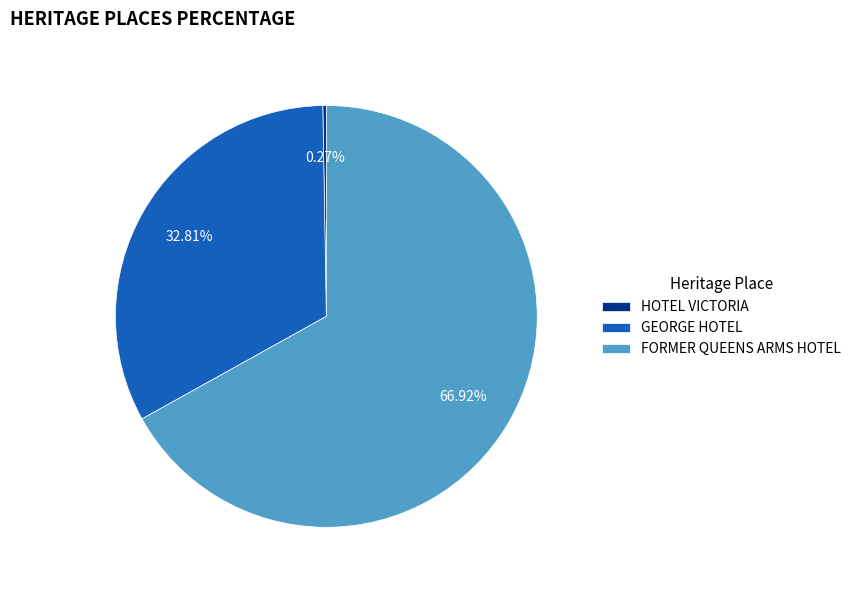

What is the majority slice?

FORMER QUEENS ARMS HOTEL